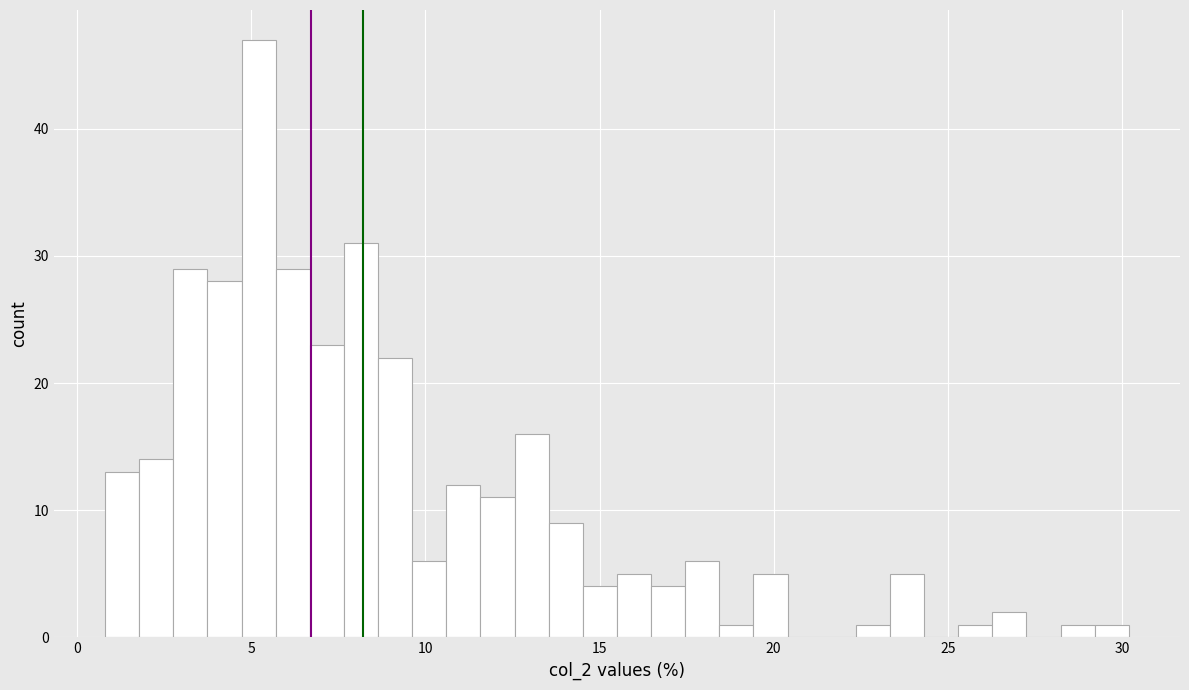

Read against the x-axis, roughly where is the centre of the tallest bar?

5.0